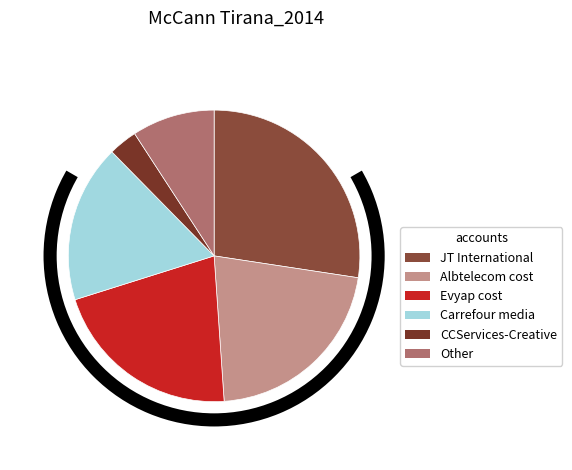

How many segments does this pie chart have?

6